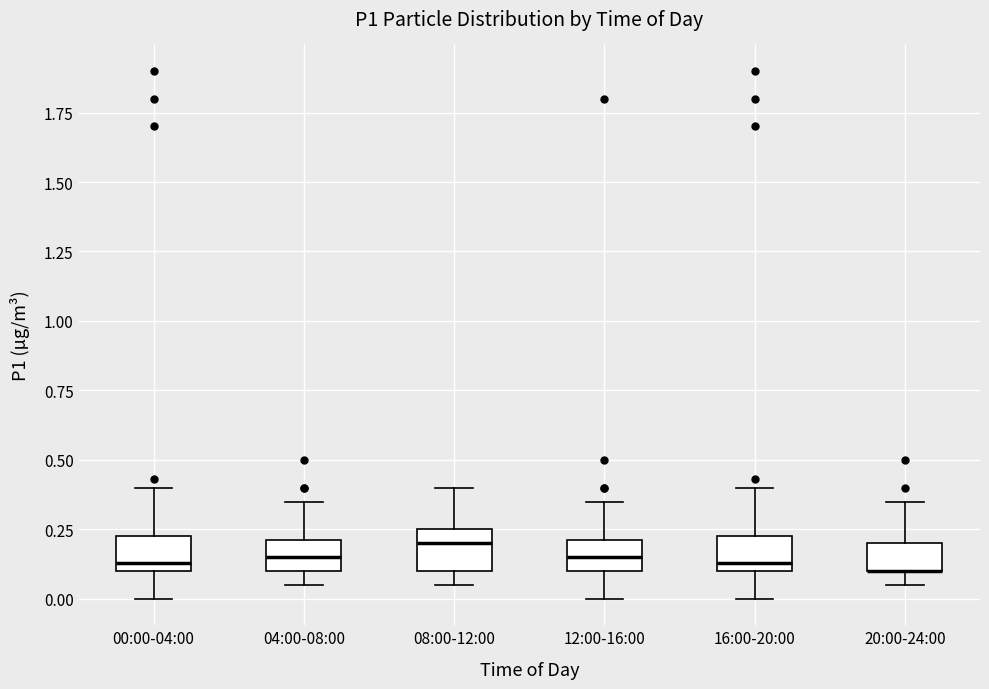

Reading left to right, transcribe this box plot: for each box, give where its median line is, the range the box spans, and where its two whiskers end, as read against the y-axis. The values are not printed on the chart, so give them approximately, as read against the axis.

00:00-04:00: median 0.15, box 0.10 to 0.25, whiskers 0.00 to 0.40
04:00-08:00: median 0.15, box 0.10 to 0.20, whiskers 0.05 to 0.35
08:00-12:00: median 0.20, box 0.10 to 0.25, whiskers 0.05 to 0.40
12:00-16:00: median 0.15, box 0.10 to 0.20, whiskers 0.00 to 0.35
16:00-20:00: median 0.15, box 0.10 to 0.25, whiskers 0.00 to 0.40
20:00-24:00: median 0.10 (drawn on the box's lower edge), box 0.10 to 0.20, whiskers 0.05 to 0.35